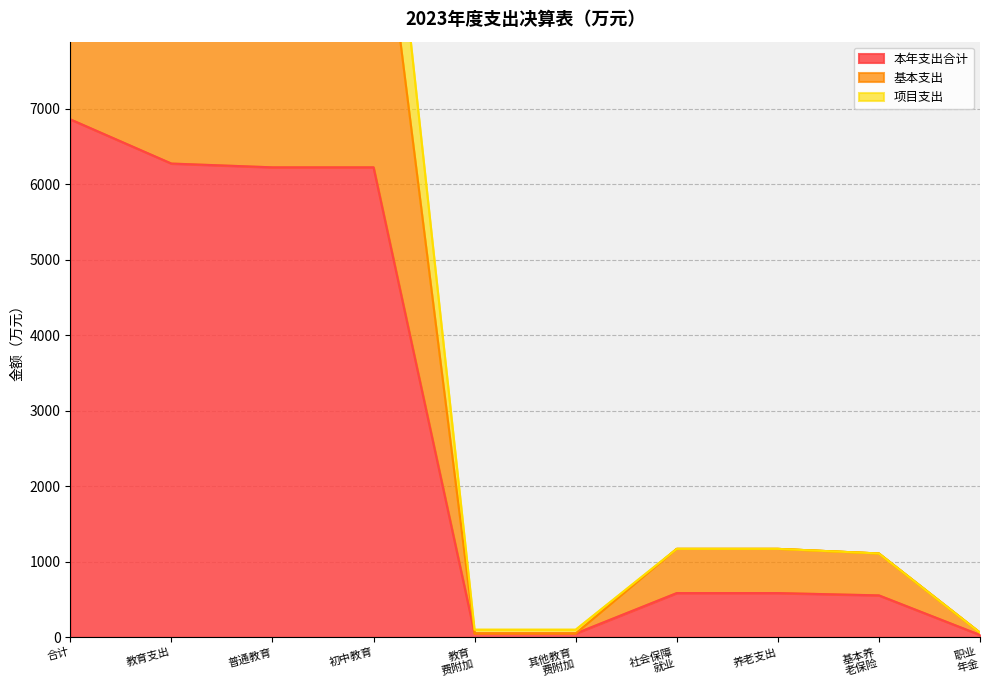

What is the difference between the maximum and minimum values in the 基本支出 series?

11904.3